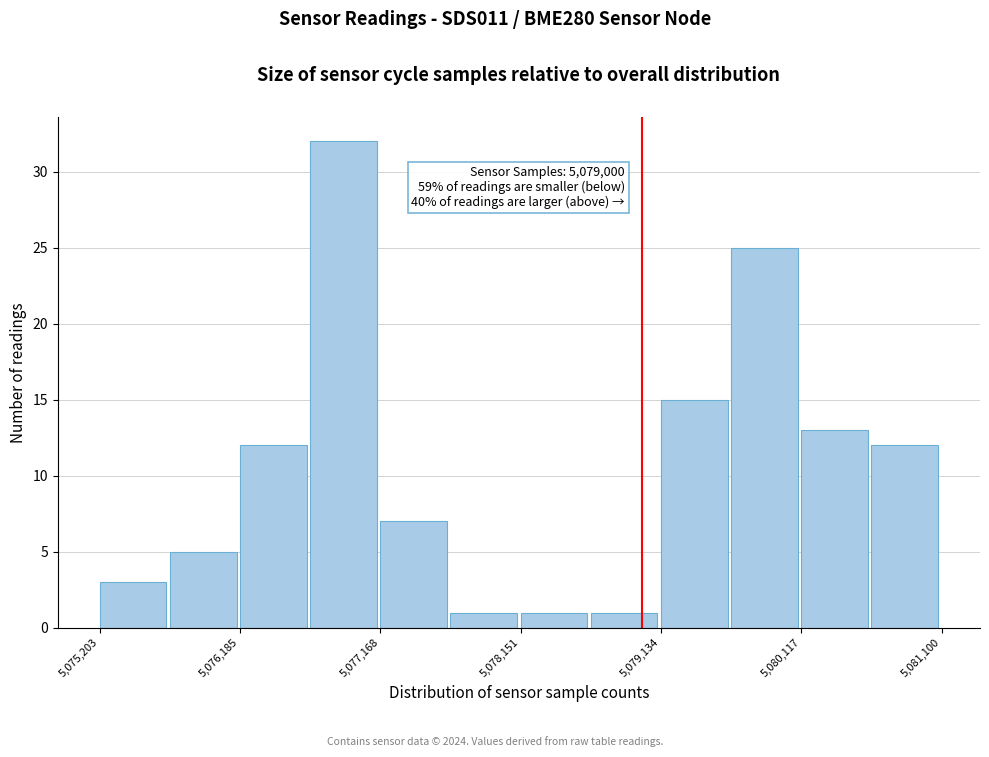

Which range on the x-axis has the tallest bar?

5076700 to 5077200